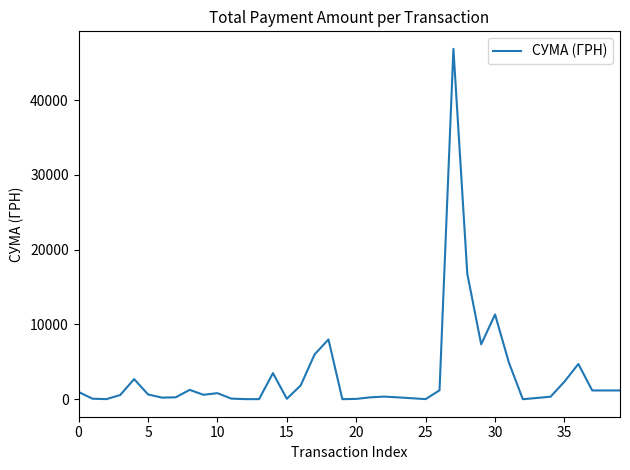

How many lines are shown in the chart?

1